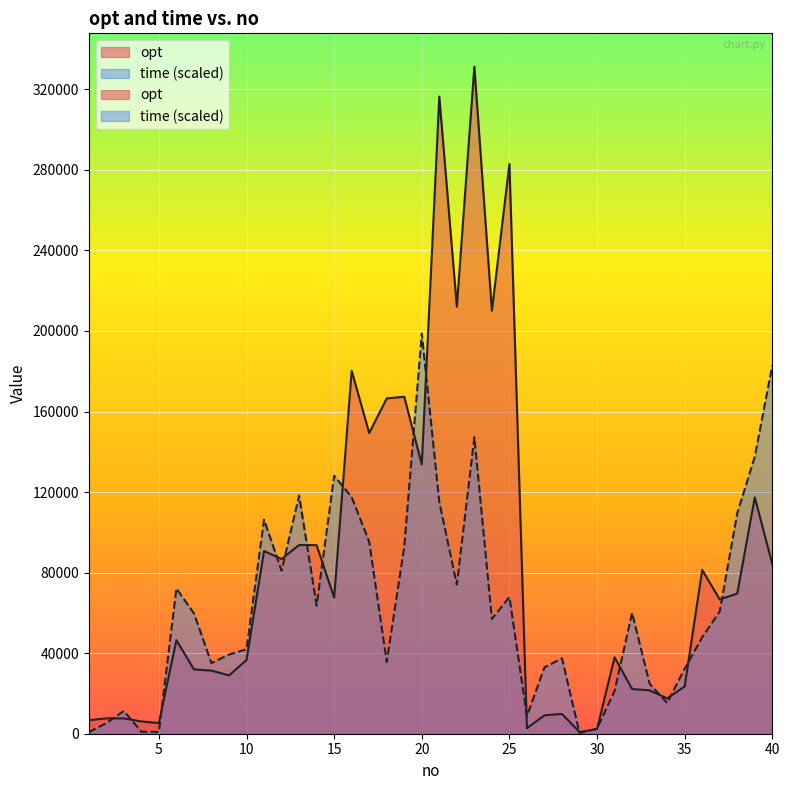

Where is time nearest to the value 99563?

17